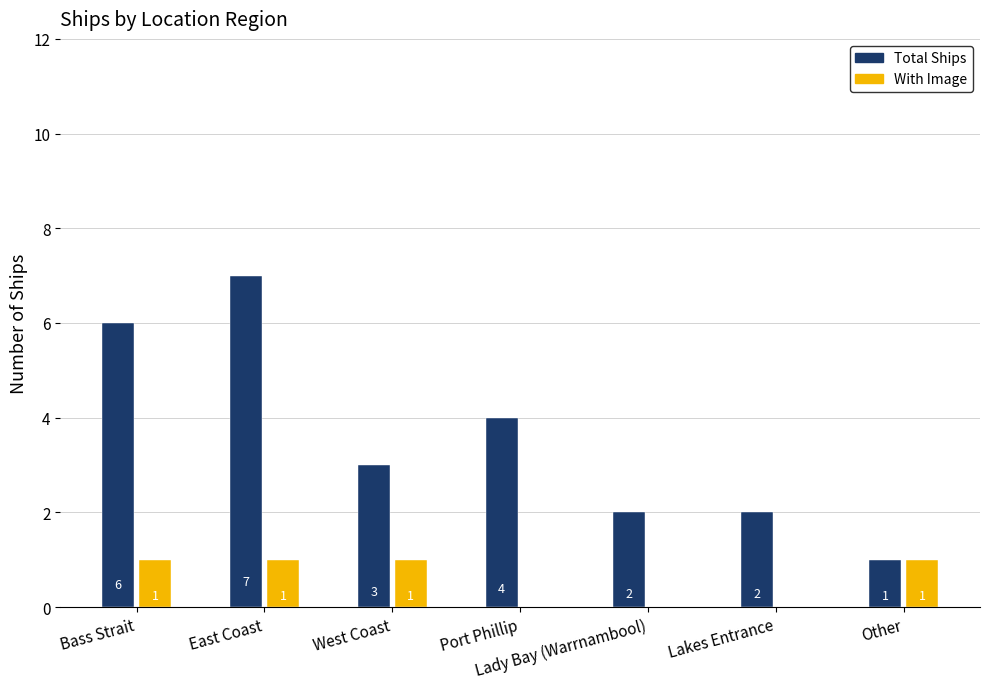

What value does the Total Ships series have at Port Phillip?

4